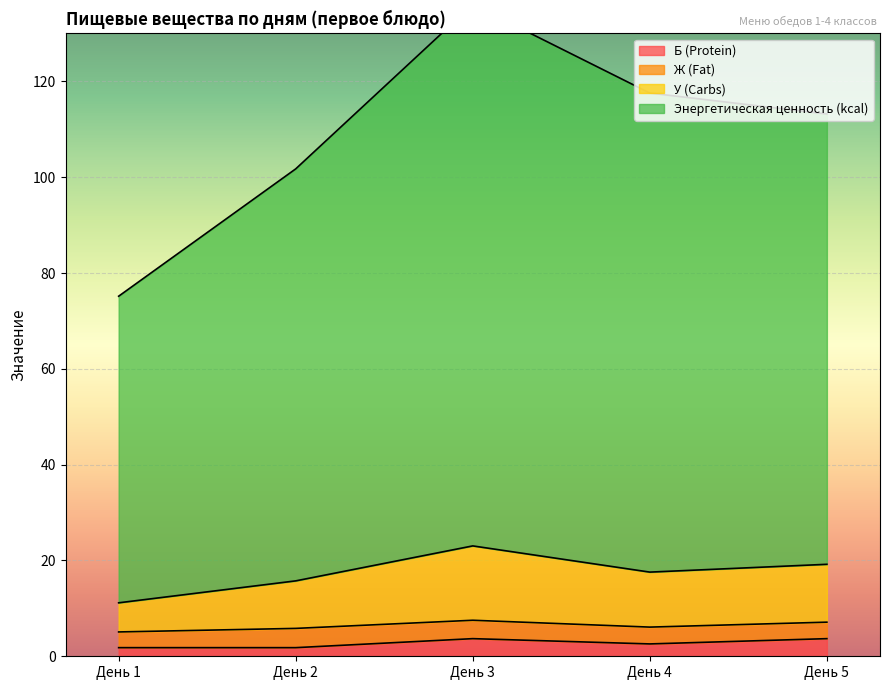

Is it true that Б (Protein) equals 3.7 at День 3?

True